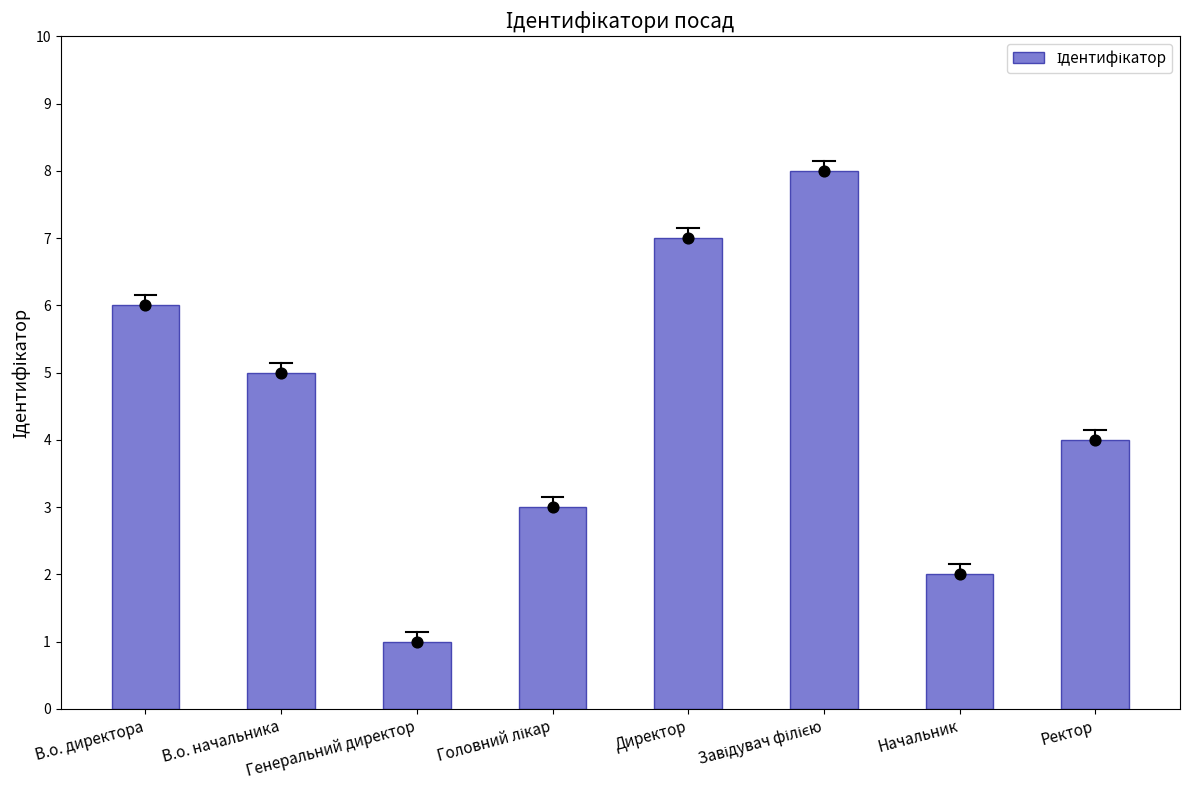

Which has a higher value, В.о. директора or В.о. начальника?

В.о. директора